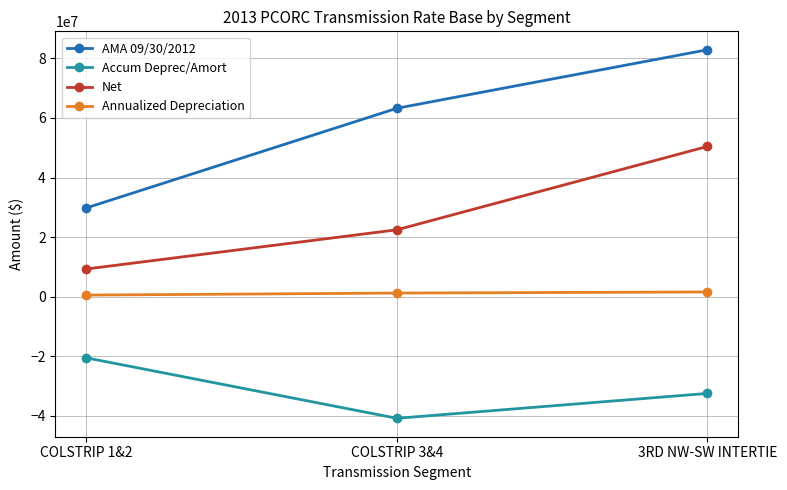

How many lines are shown in the chart?

4